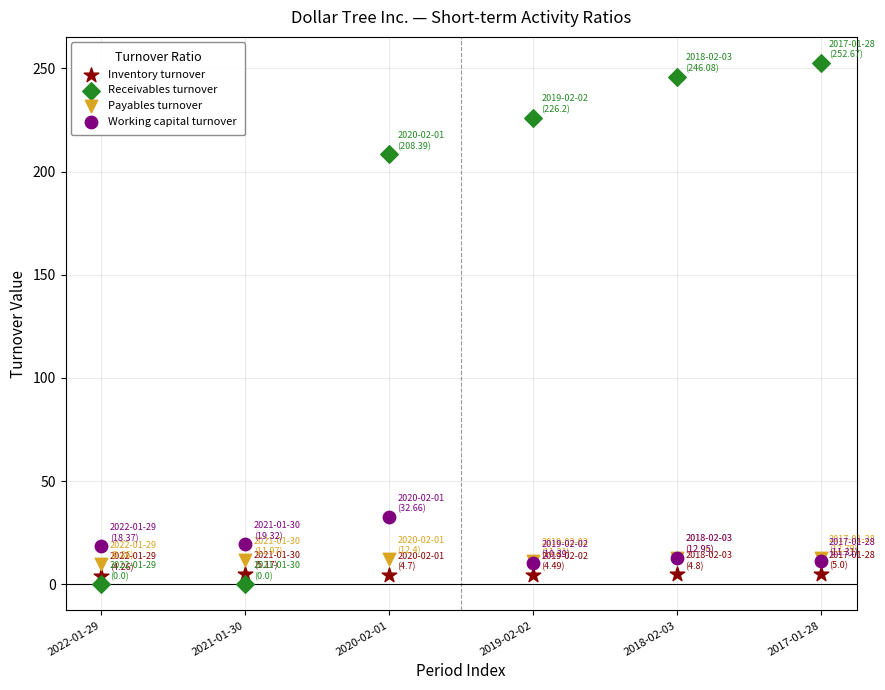

Across all series, what Y value is closest to 126?

208.4